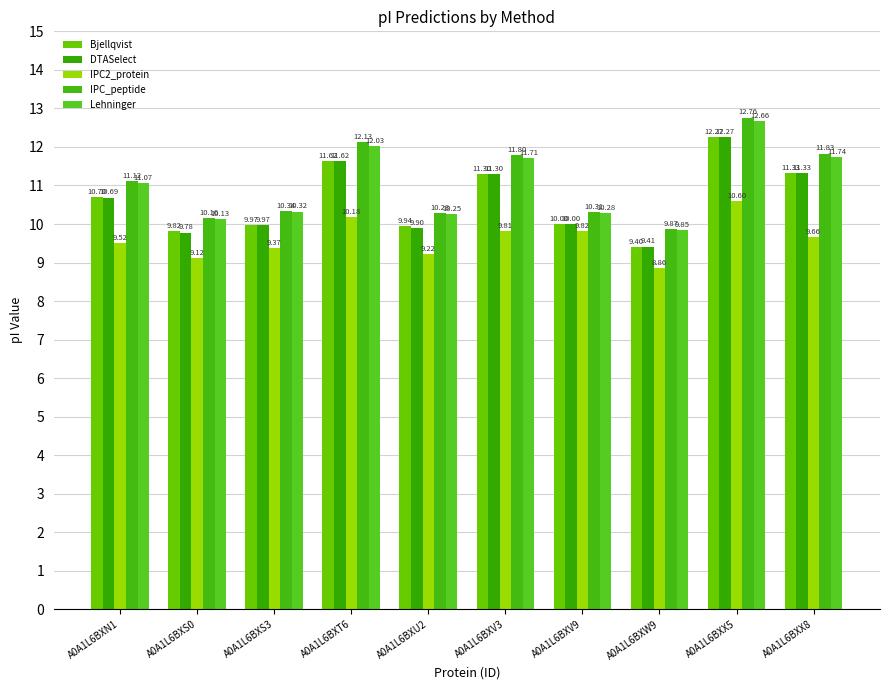

The IPC_peptide series shows 4.1 at A0A1L6BXT6. True or false?

False